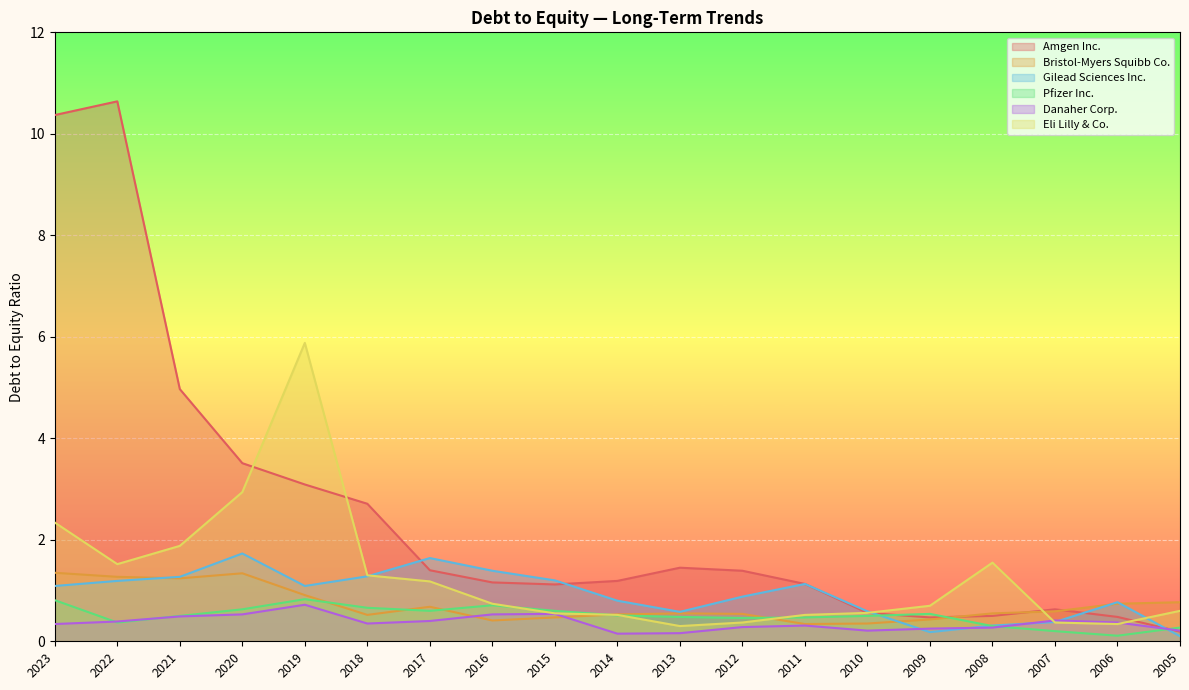

What is the average value of the Bristol-Myers Squibb Co. series?

0.7